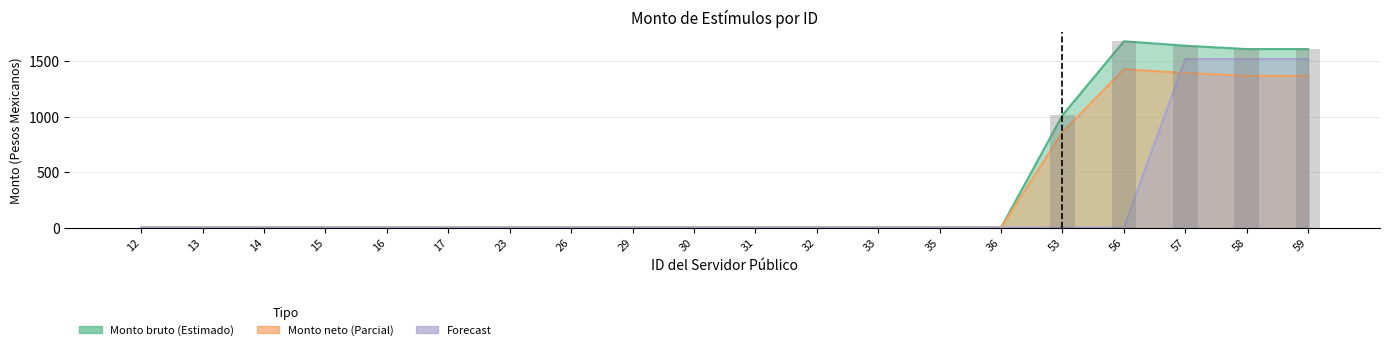

At which label does Monto bruto reach its minimum?

12